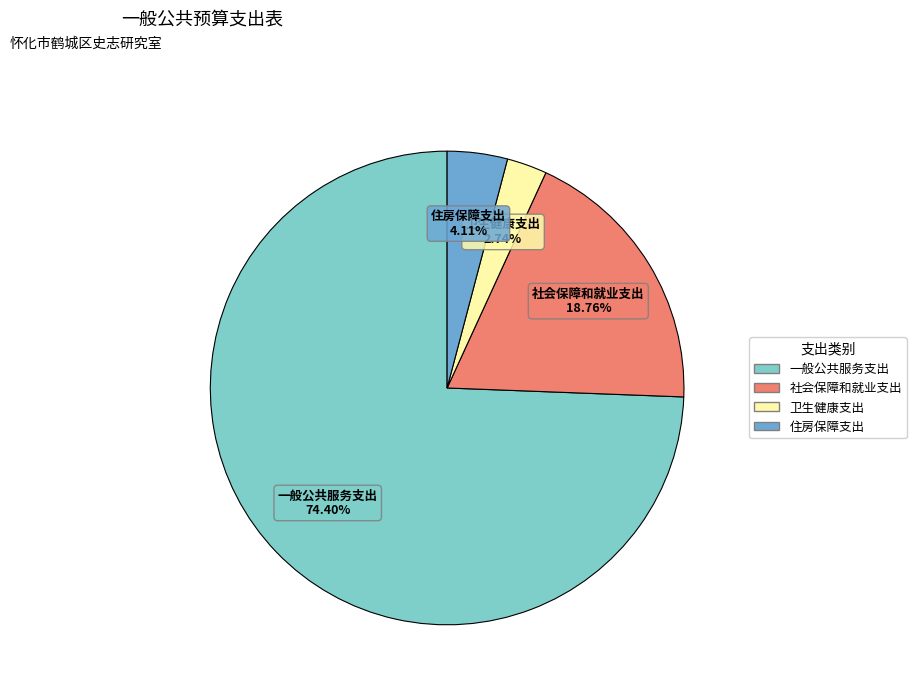

Is it true that 卫生健康支出 is 3% of the pie?

True